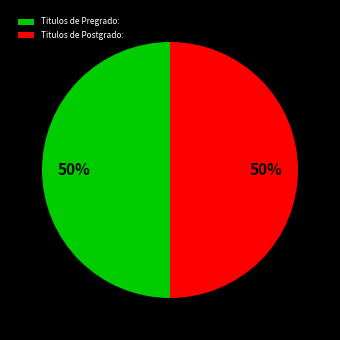

To the nearest percent, what is the average slice percentage?

50%